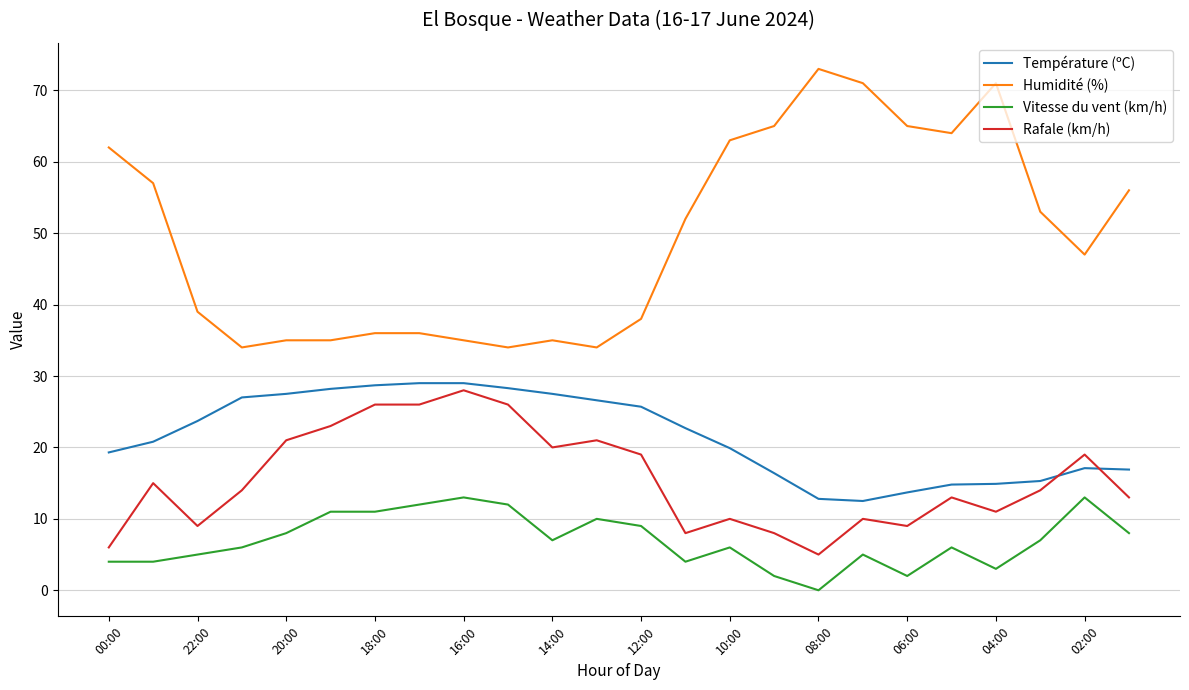

What are all the series names shown in the legend?

Température (ºC), Humidité (%), Vitesse du vent (km/h), Rafale (km/h)